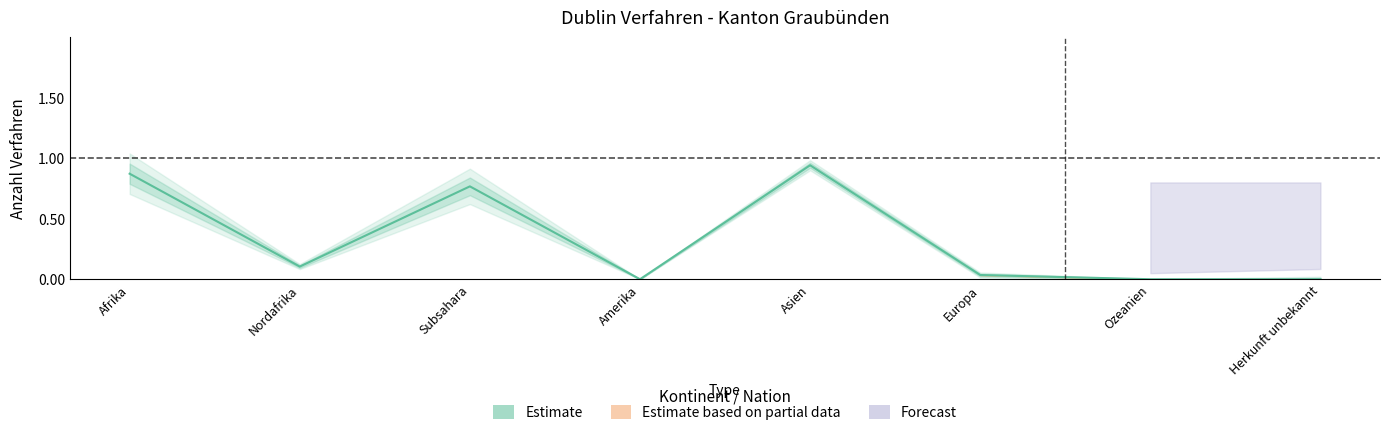

Which category has the highest value across all series?

Asien